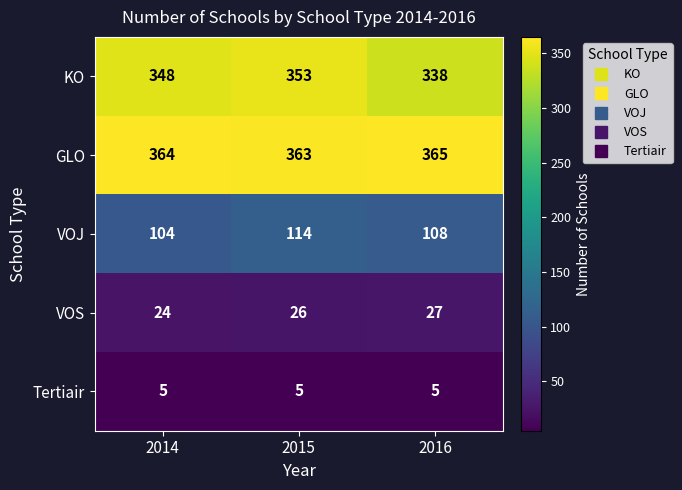

At 2015, list the series in order from smallest to largest.

Tertiair, VOS, VOJ, KO, GLO